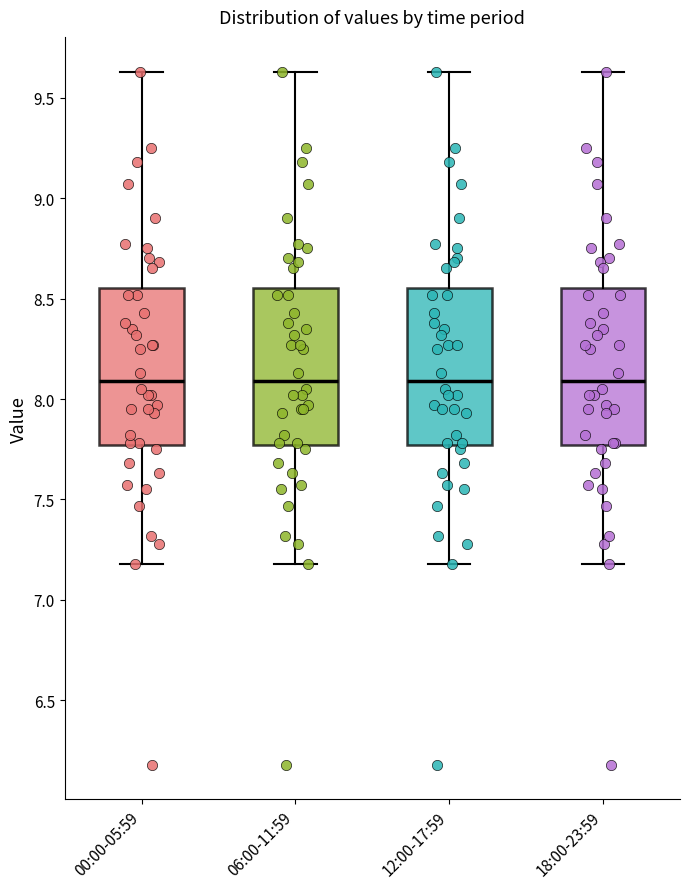

Reading left to right, read every box against the y-axis: the position of its median line, the range the box covers, and the ends of its whiskers. The values are not printed on the chart, so give them approximately, as read against the axis.

00:00-05:59: median 8.10, box 7.75 to 8.55, whiskers 7.20 to 9.65
06:00-11:59: median 8.10, box 7.75 to 8.55, whiskers 7.20 to 9.65
12:00-17:59: median 8.10, box 7.75 to 8.55, whiskers 7.20 to 9.65
18:00-23:59: median 8.10, box 7.75 to 8.55, whiskers 7.20 to 9.65